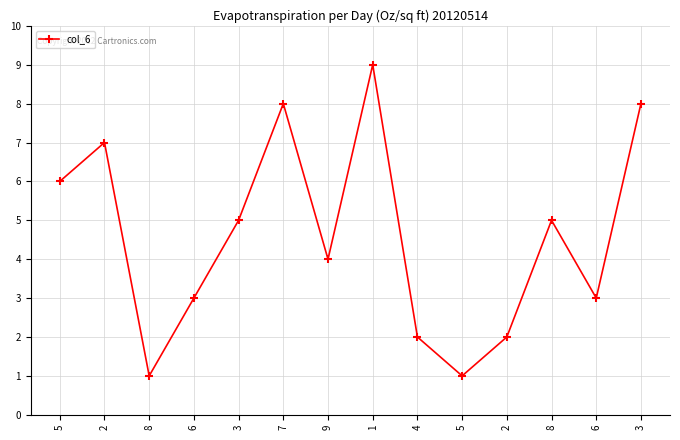

What is the change in value from 9 to 8?

+1